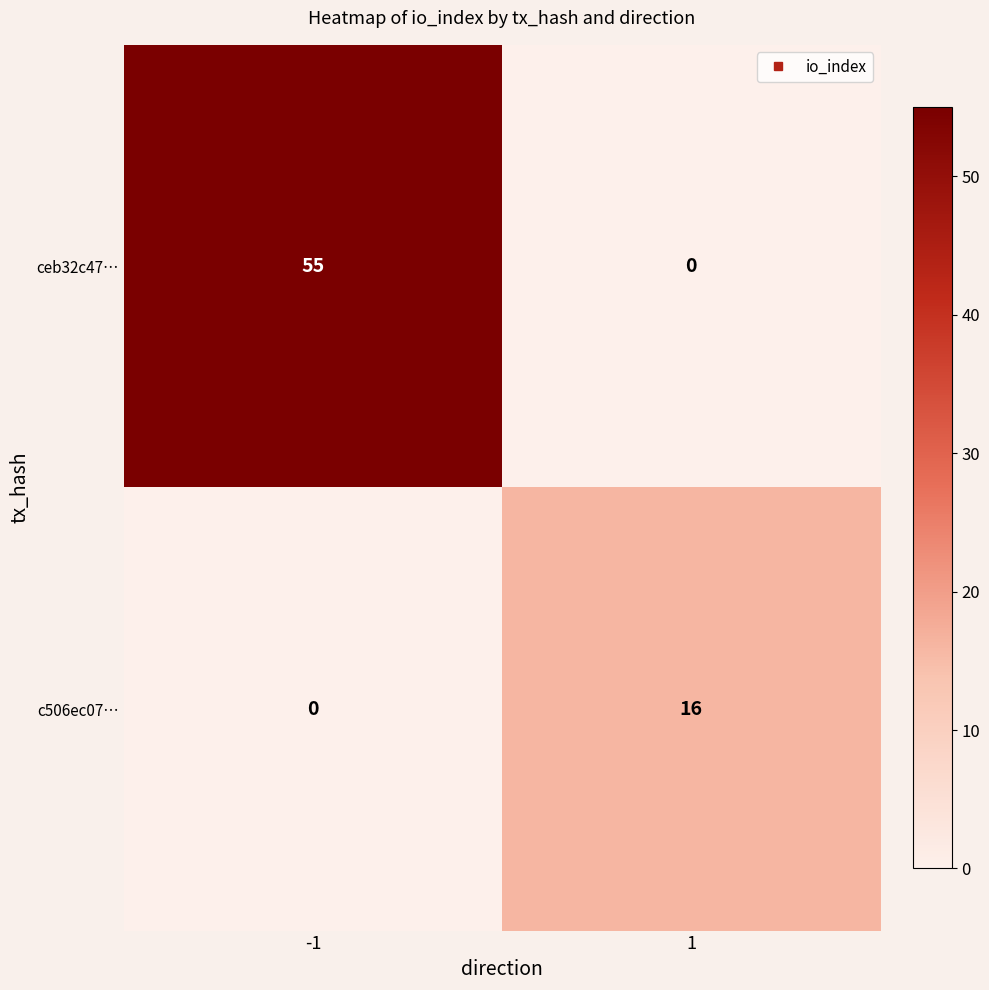

What is the difference between the maximum and minimum values in the ceb32c47… series?

55